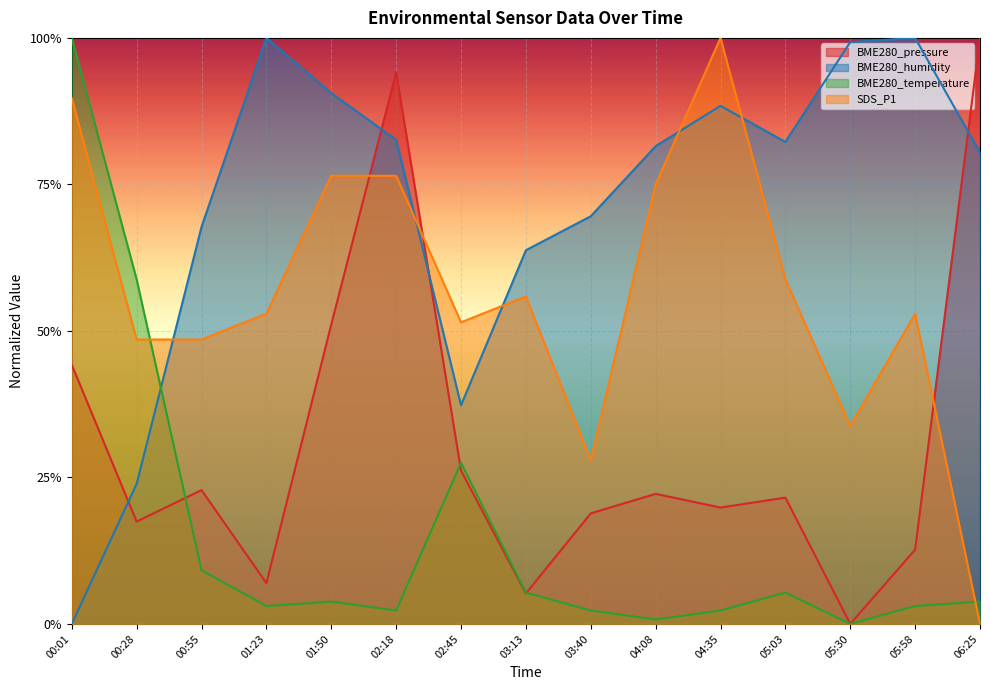

Between 03:40 and 06:25, which series saw the biggest shift?

BME280_pressure